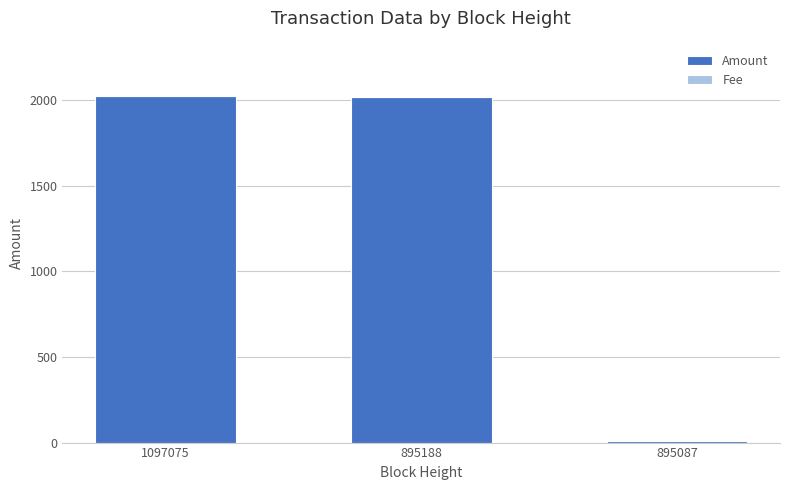

What is the maximum value for Amount?

2028.0